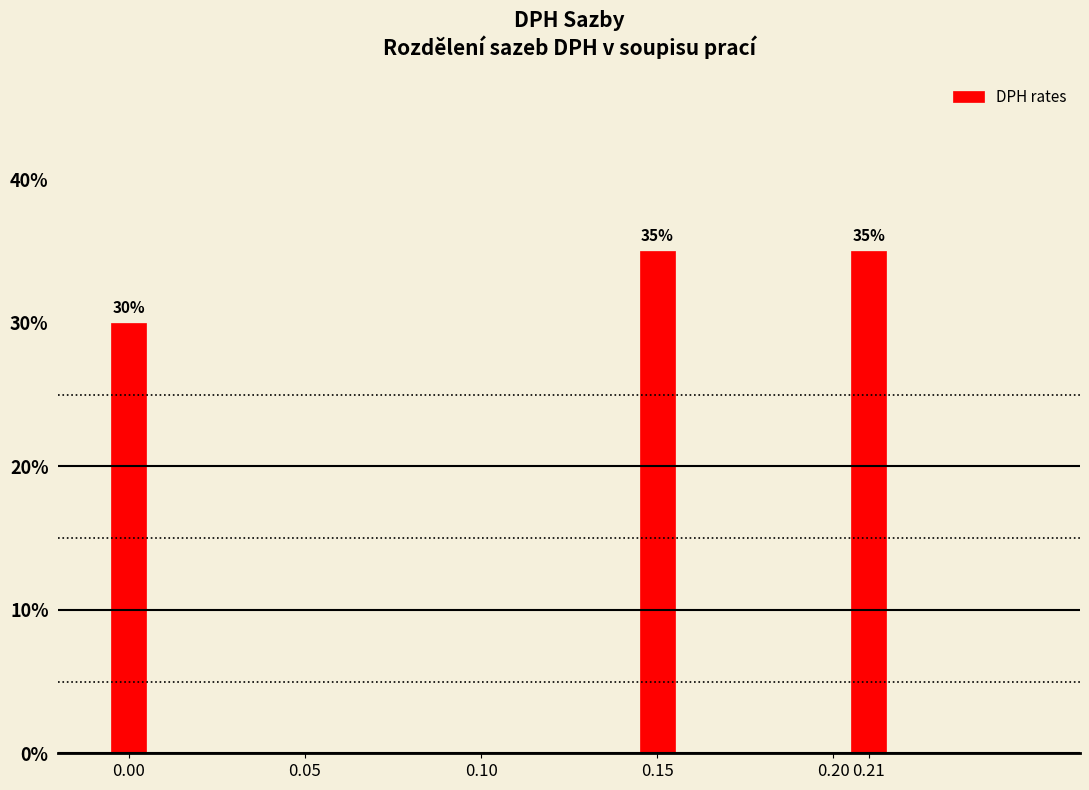

Are the bars horizontal?

No